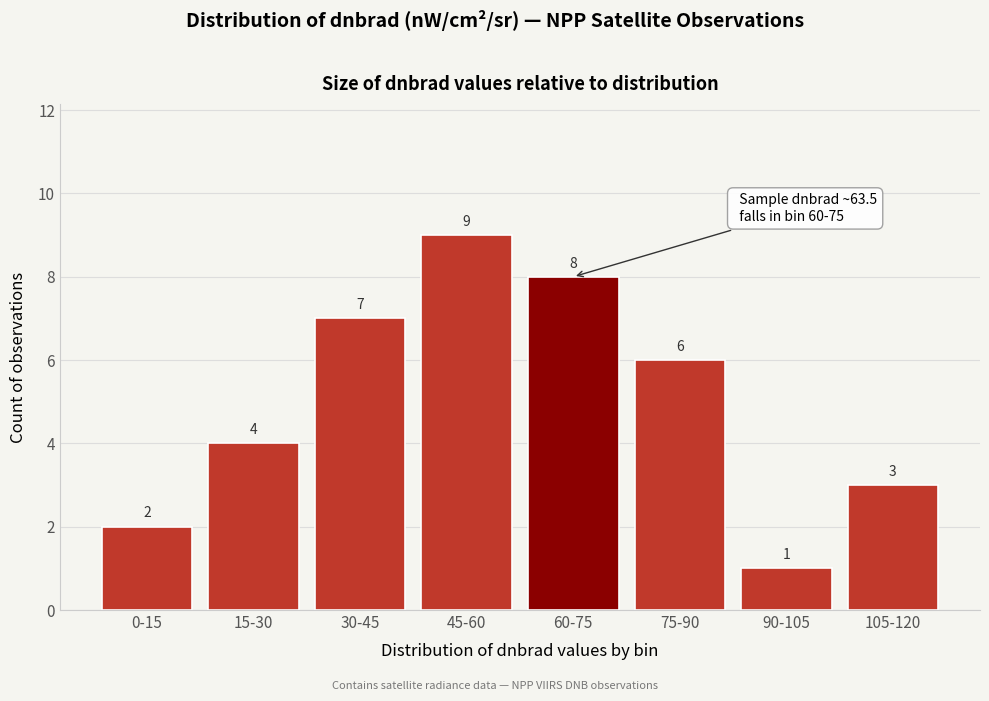

Reading left to right, transcribe all the data shown in this chart.

0-15=2	15-30=4	30-45=7	45-60=9	60-75=8	75-90=6	90-105=1	105-120=3